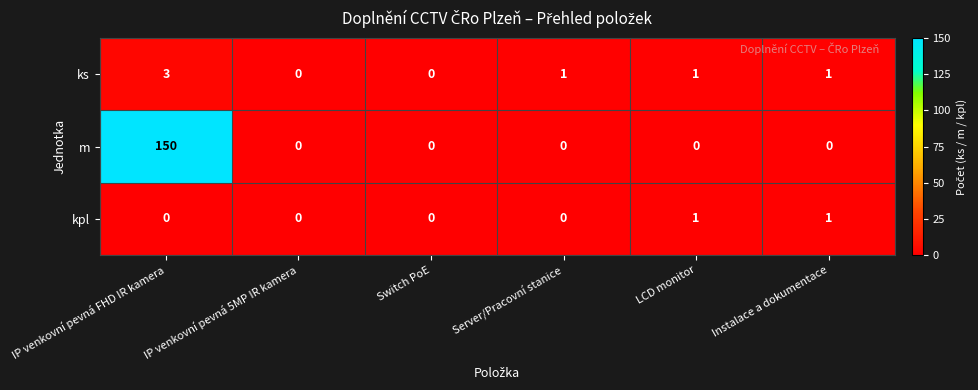

What is the difference between the ks values at IP venkovní pevná FHD IR kamera and Switch PoE?

3